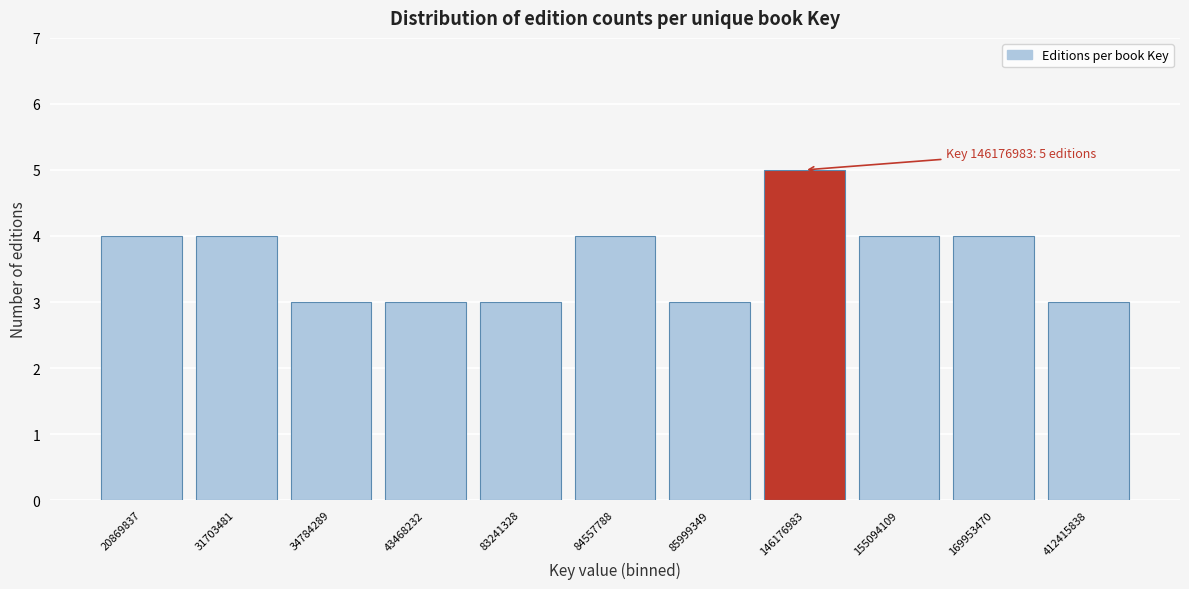

Reading left to right, what are all the values shown in this chart?

4	4	3	3	3	4	3	5	4	4	3